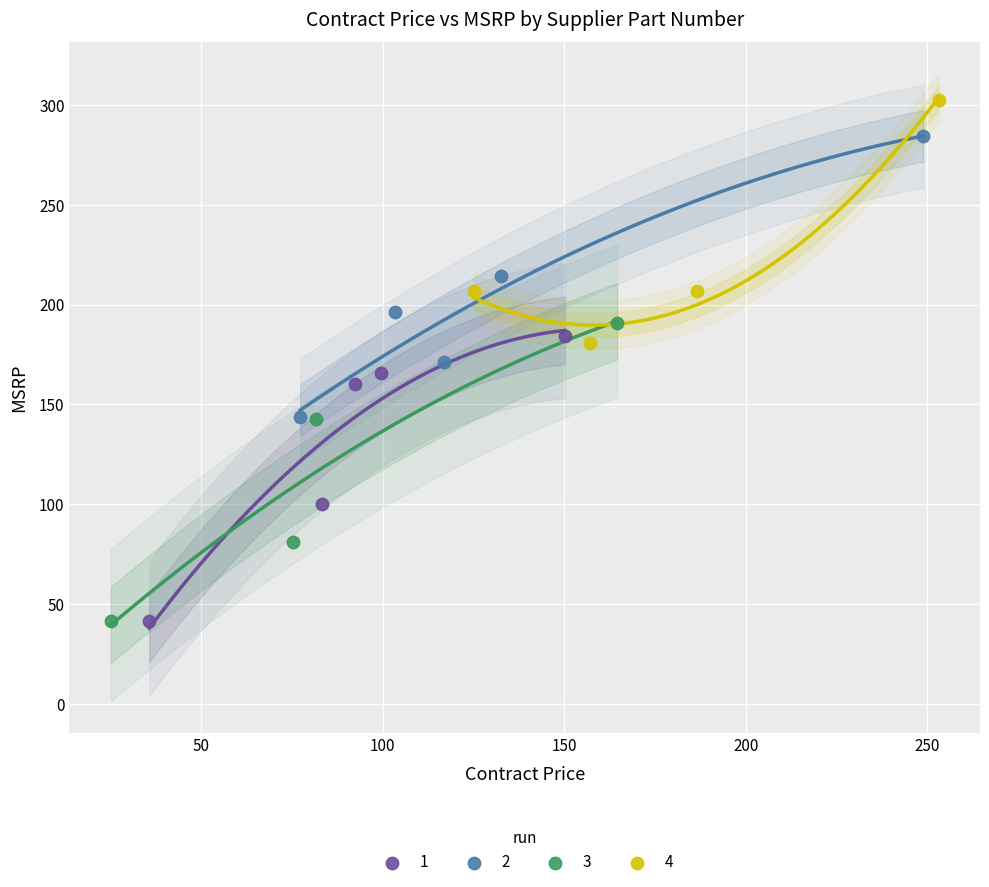

Which series contains the highest Y value?

4